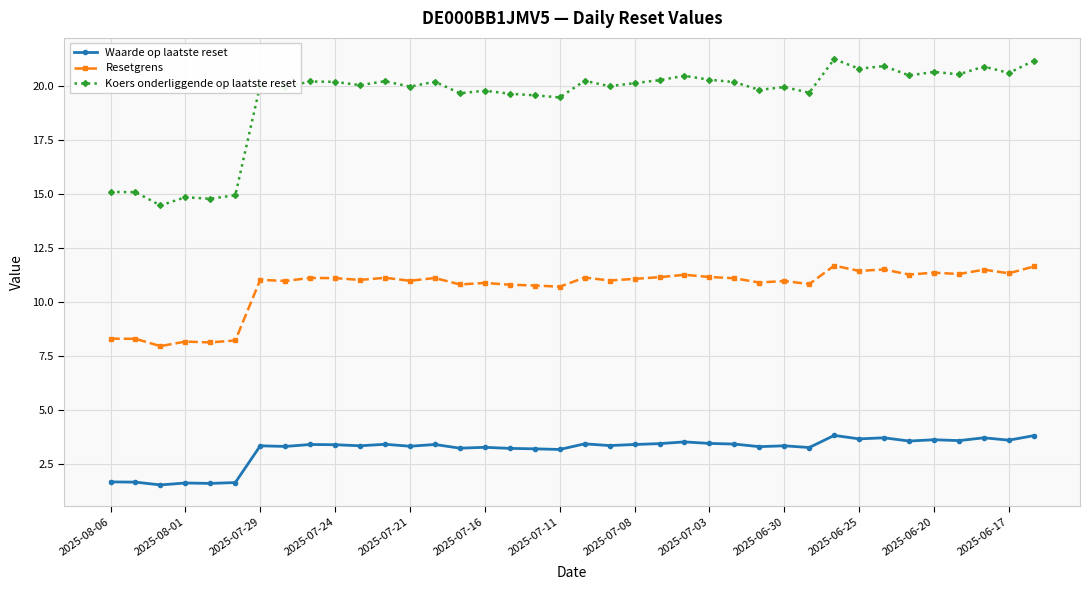

What is the maximum value for Waarde op laatste reset?

3.8